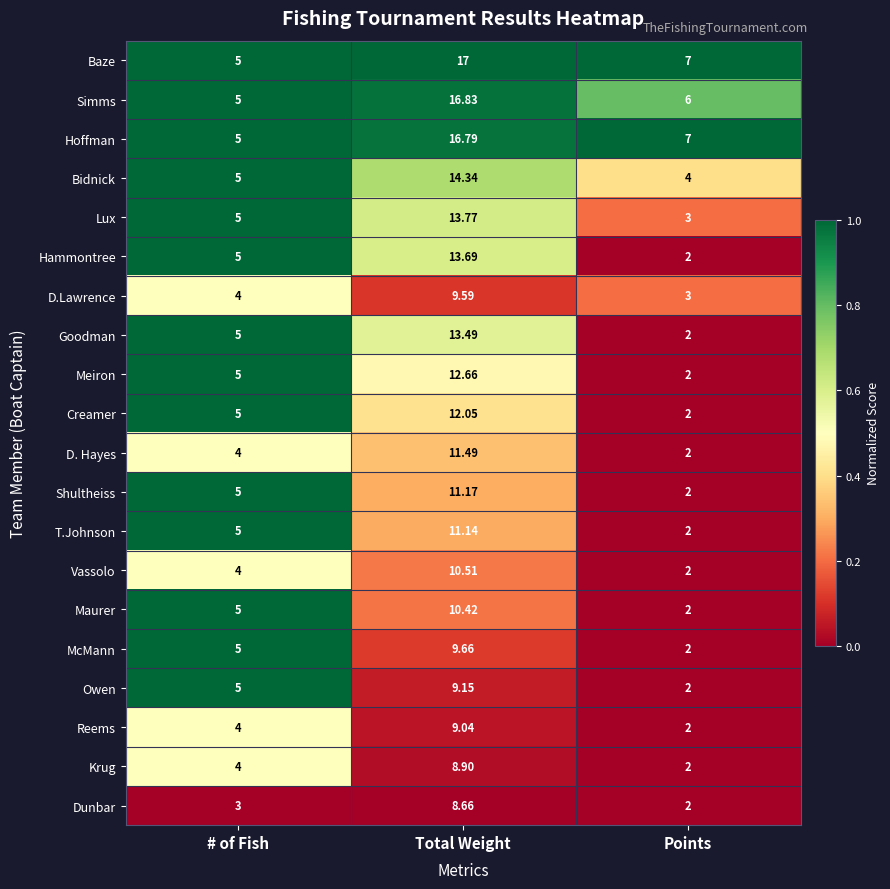

Is the value of Goodman at Points greater than the value of Simms at Points?

No